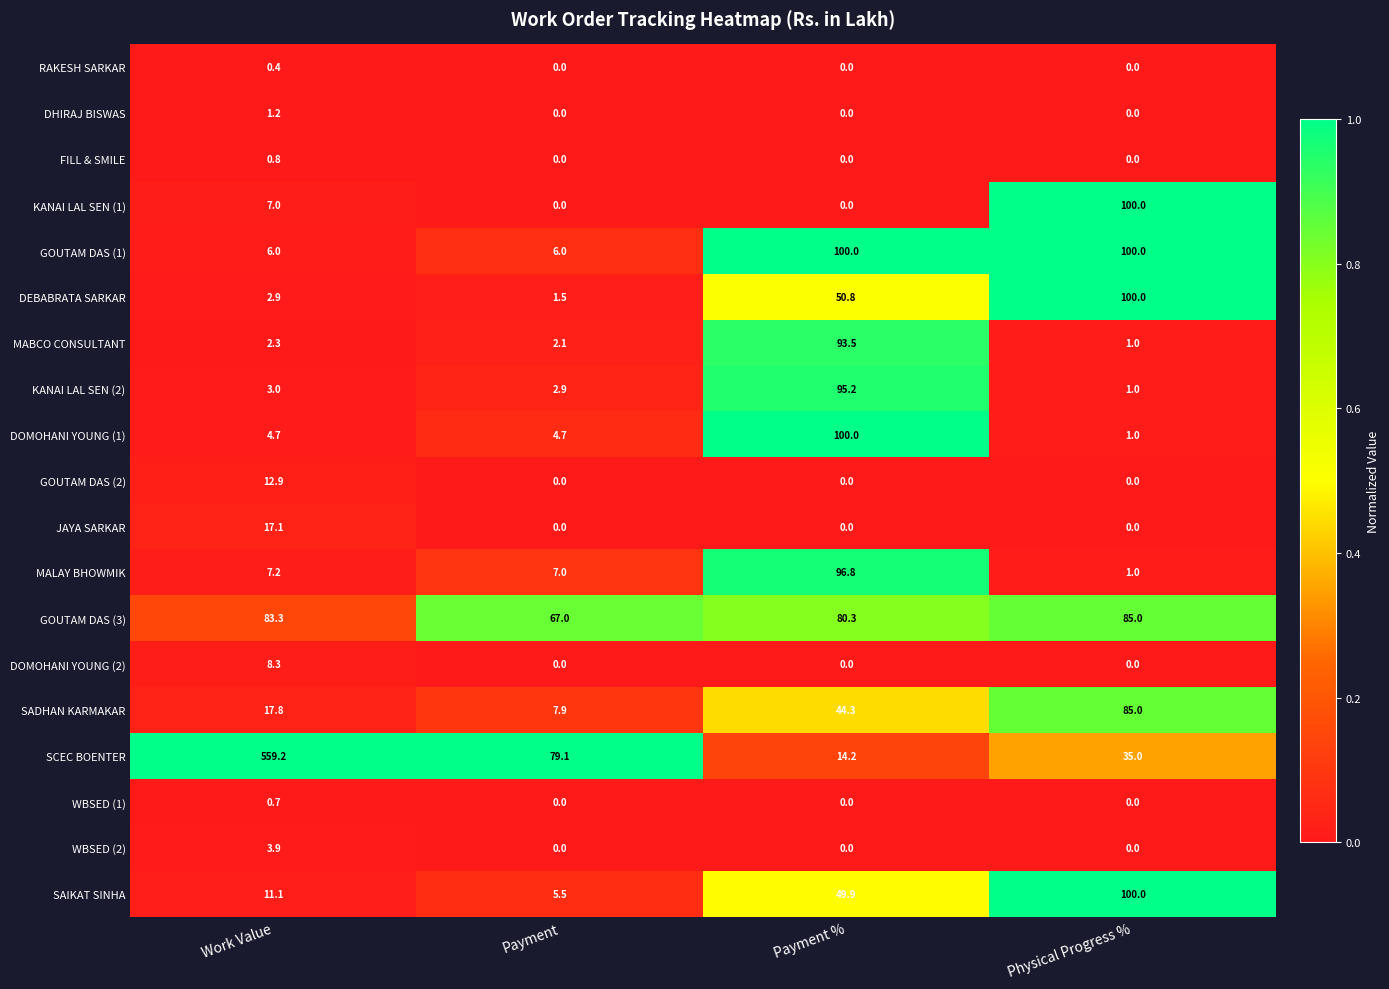

Count the WBSED (1) values in the range 0 to 1.

4